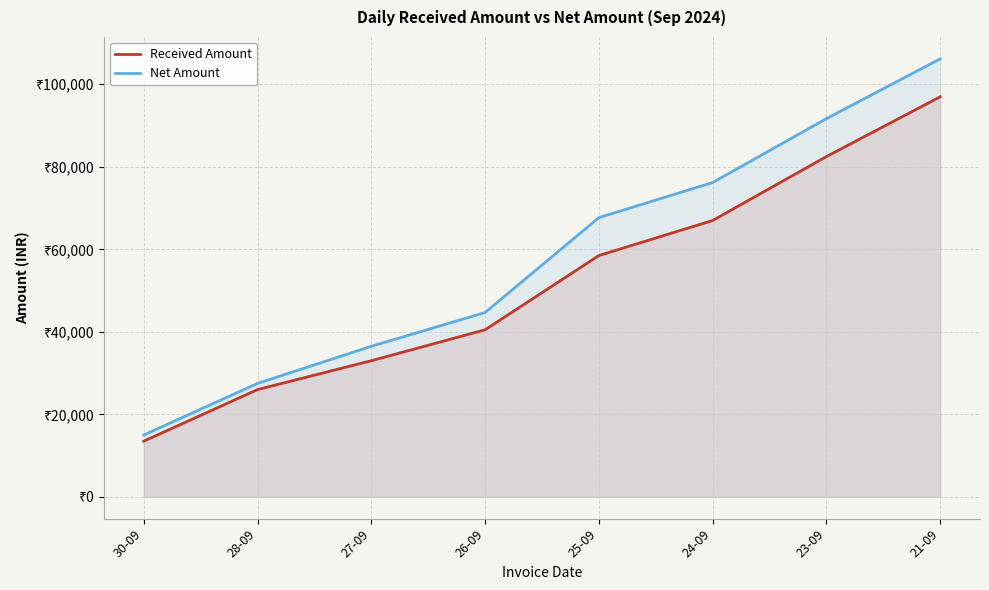

What is the difference between the second highest and minimum values in the Received Amount series?

68978